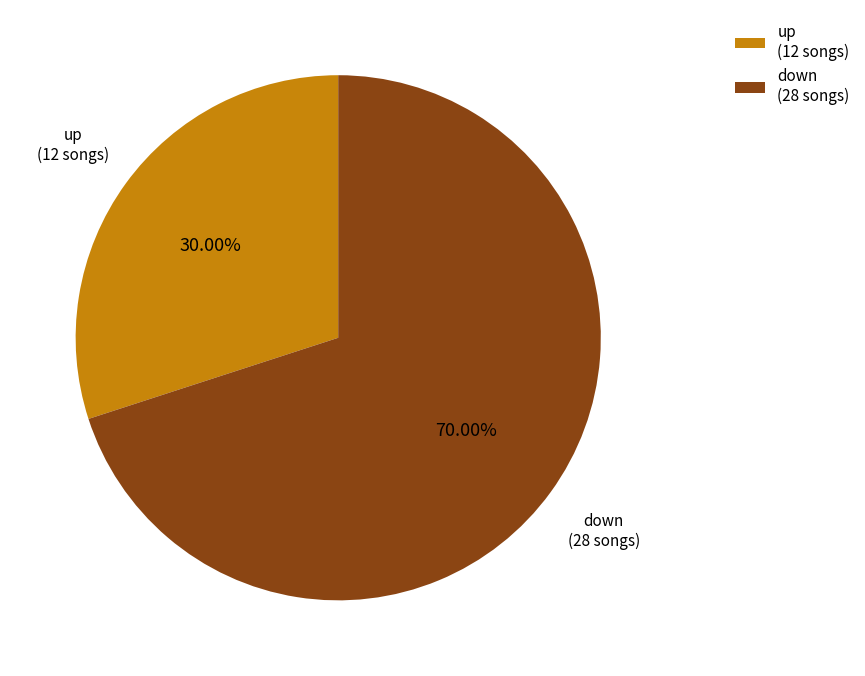

To the nearest percent, what is the difference between the largest and smallest slice percentages?

40%